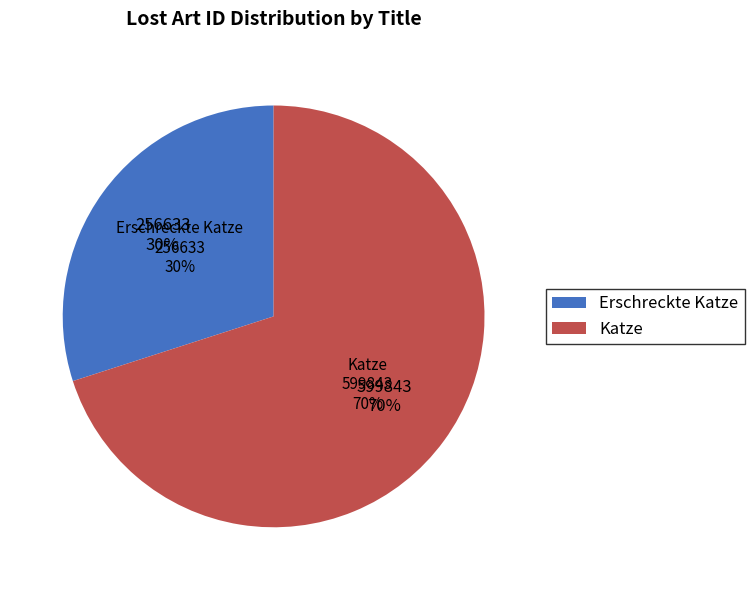

Which slice is the smallest?

Erschreckte Katze